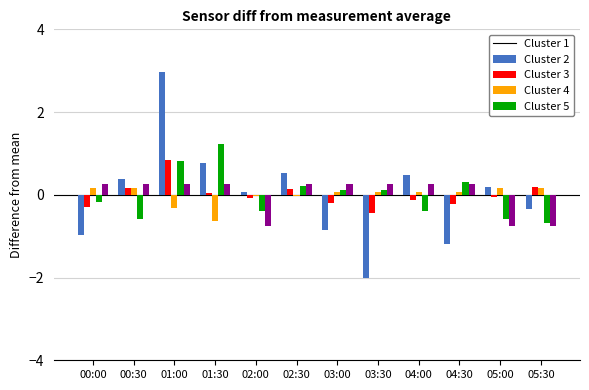

At which category is the sum across all series the highest?

01:00